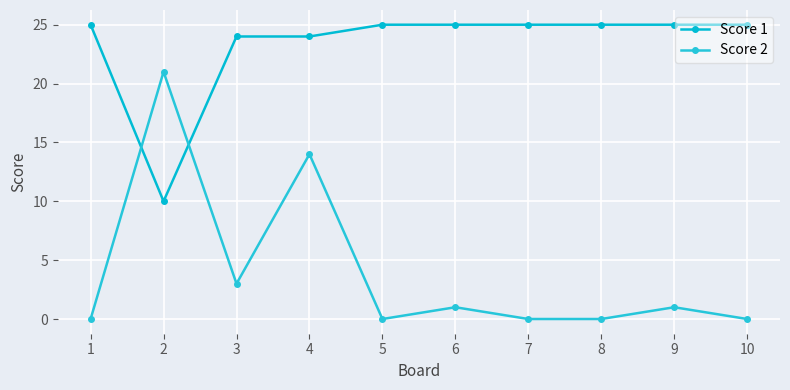

Does the chart display data point markers on the line(s)?

Yes